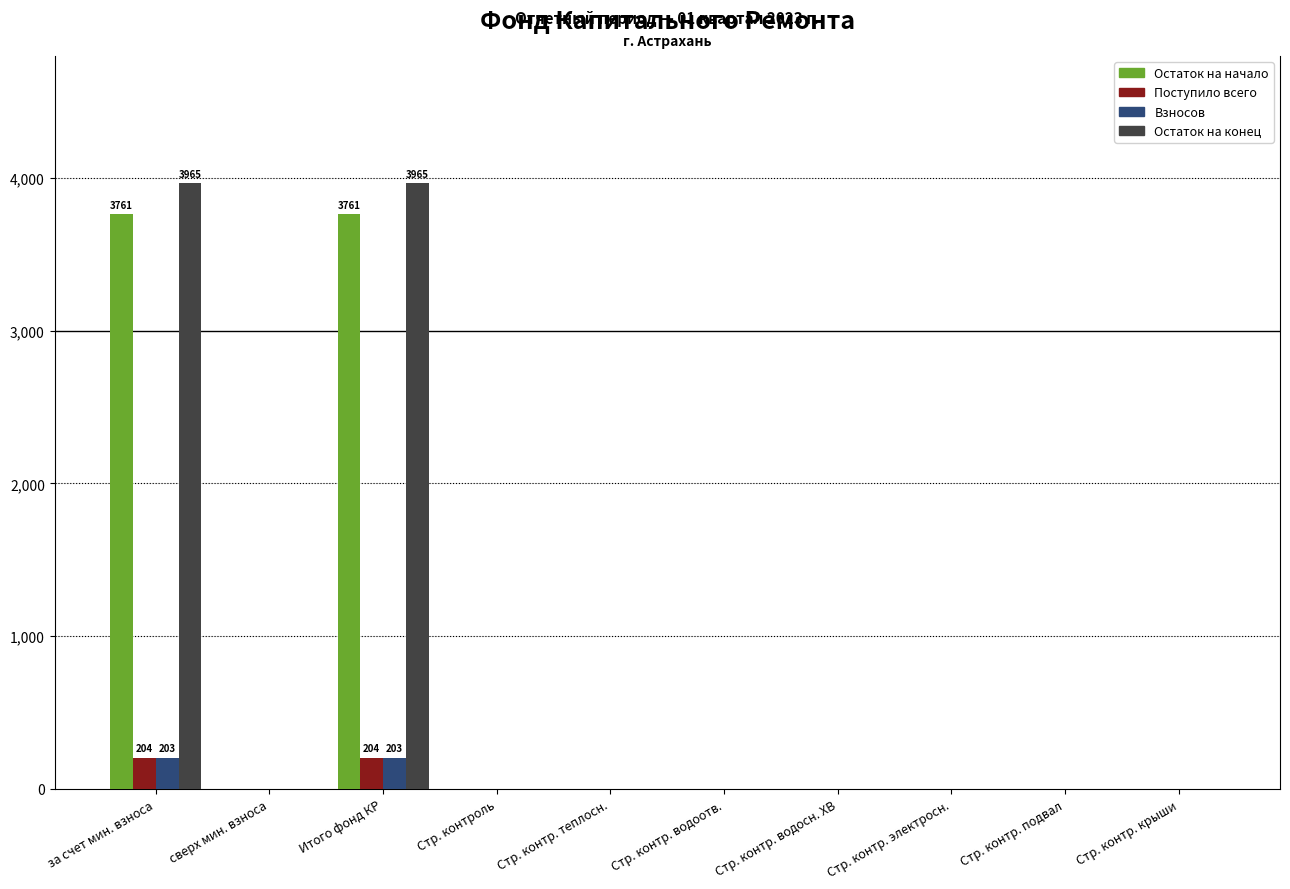

Between Итого фонд КР and Стр. контр. водосн. ХВ, which series saw the biggest shift?

Остаток на конец